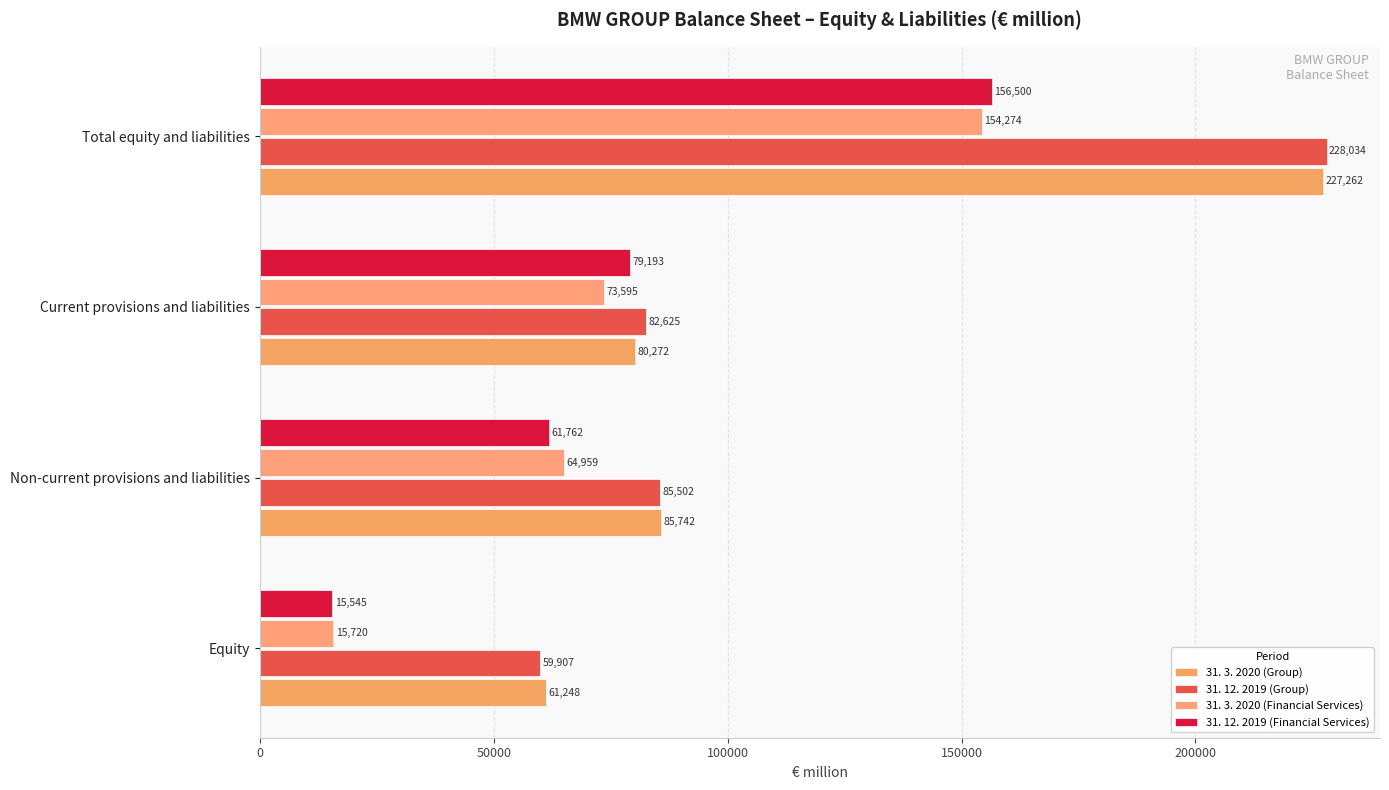

What is the greatest value displayed?

228034